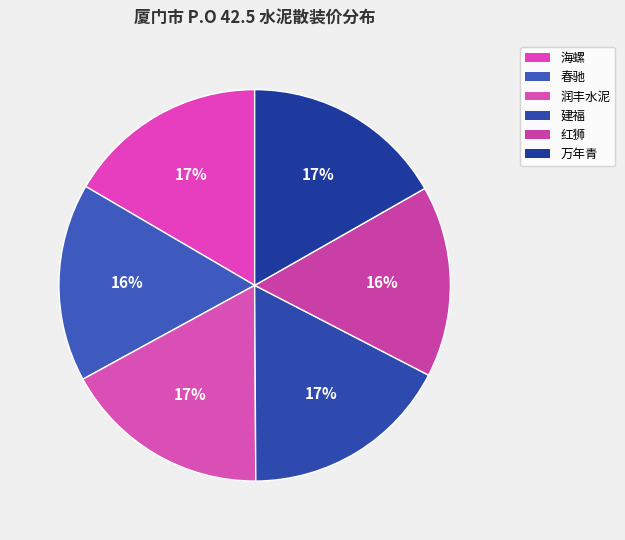

How many segments does this pie chart have?

6